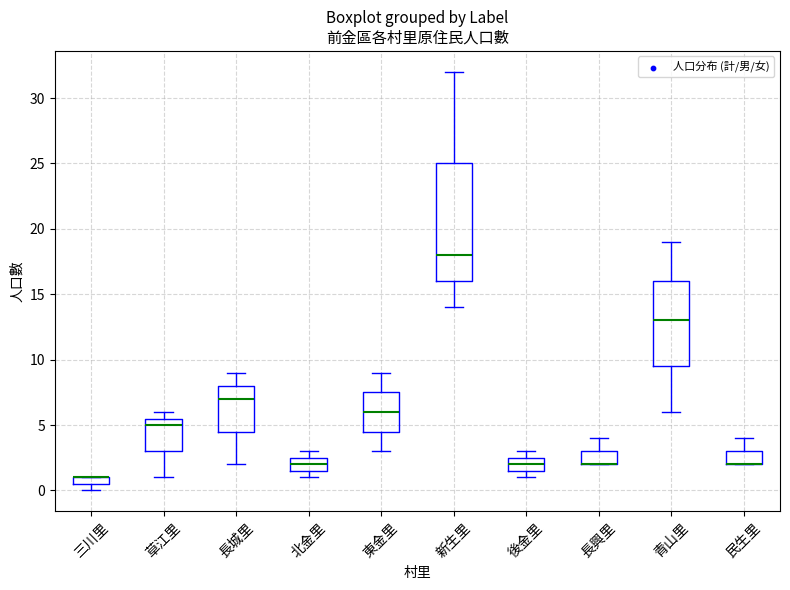

Where is the lower edge of the box for 東金里 on the y-axis? The values are not printed on the chart, so give them approximately, as read against the axis.

4.5